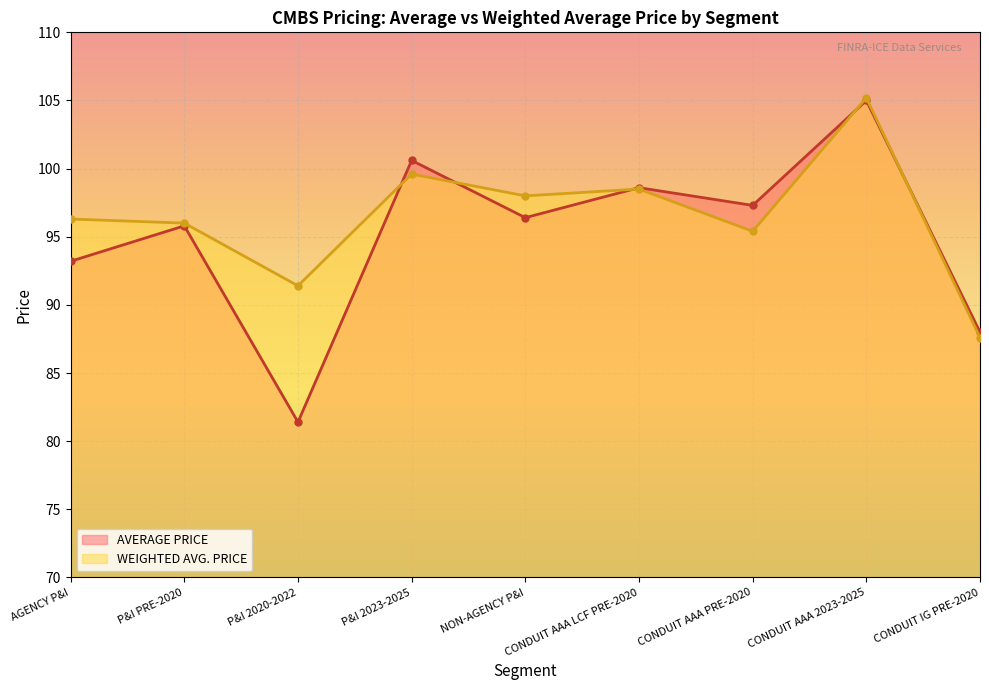

What is the label of the 8th point from the right?

P&I PRE-2020